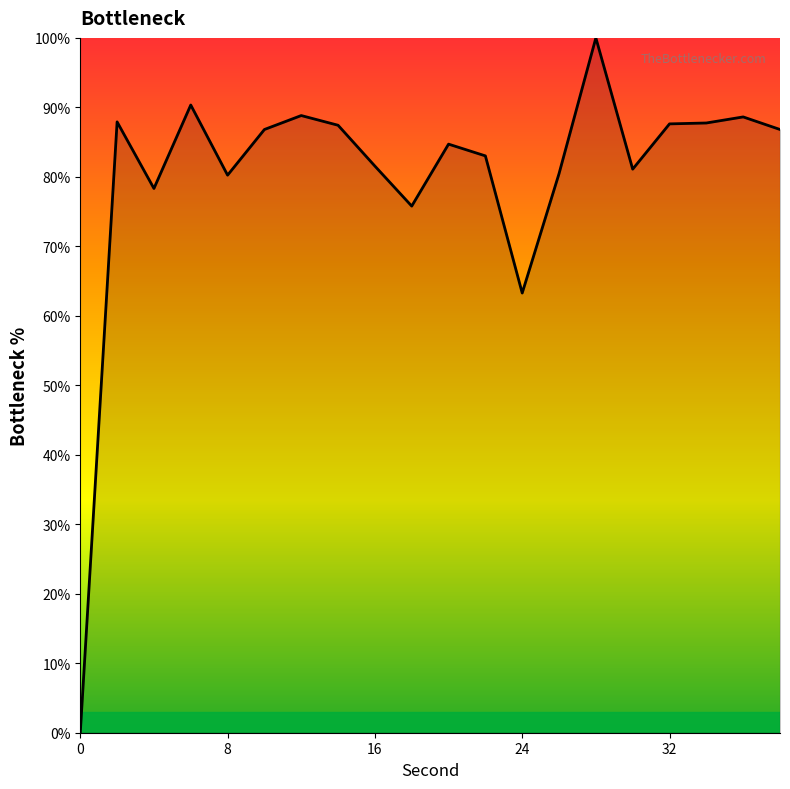

What is the average value?

80.0